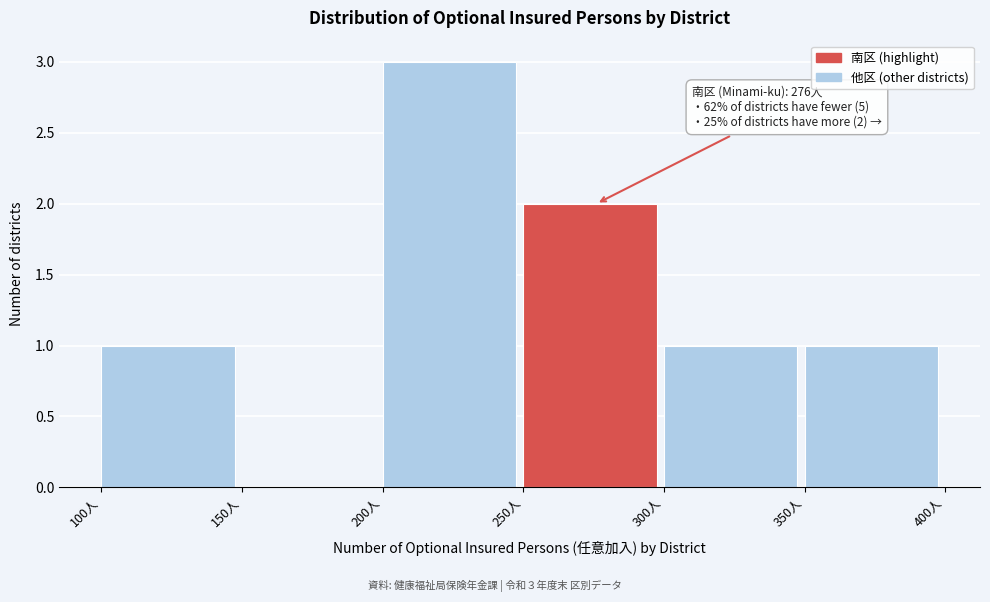

Over which range of the x-axis is the bar tallest?

200 to 250